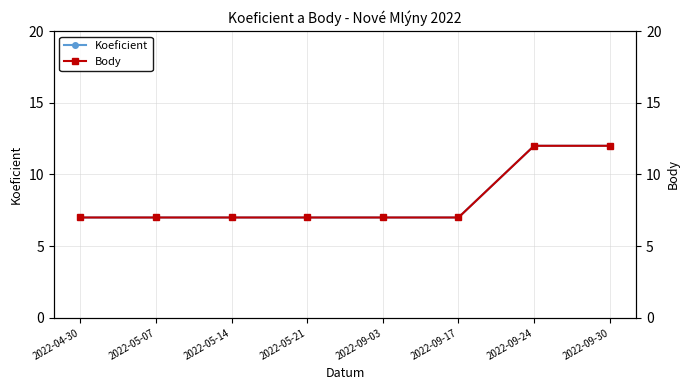

True or false: Koeficient and Body intersect in this chart.

False